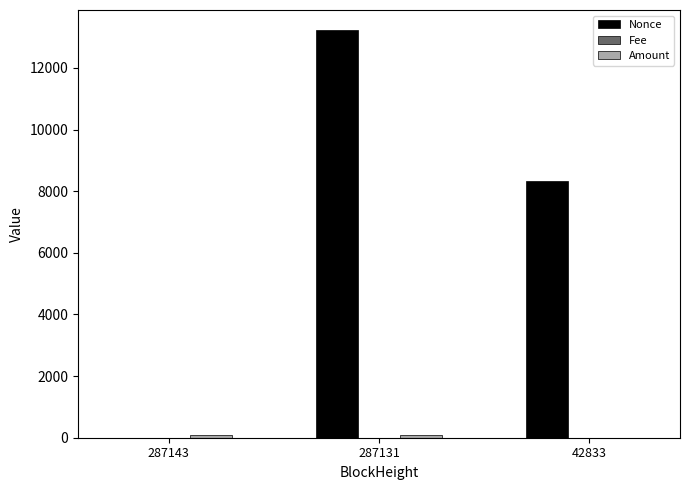

Which series changed the most between 287143 and 287131?

Nonce